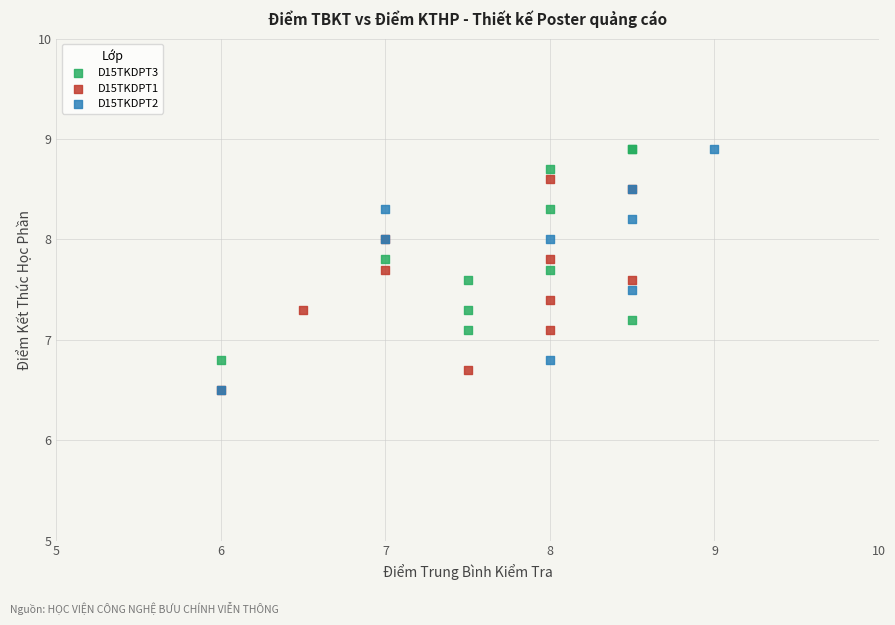

What are all the series names shown in the legend?

D15TKDPT3, D15TKDPT1, D15TKDPT2